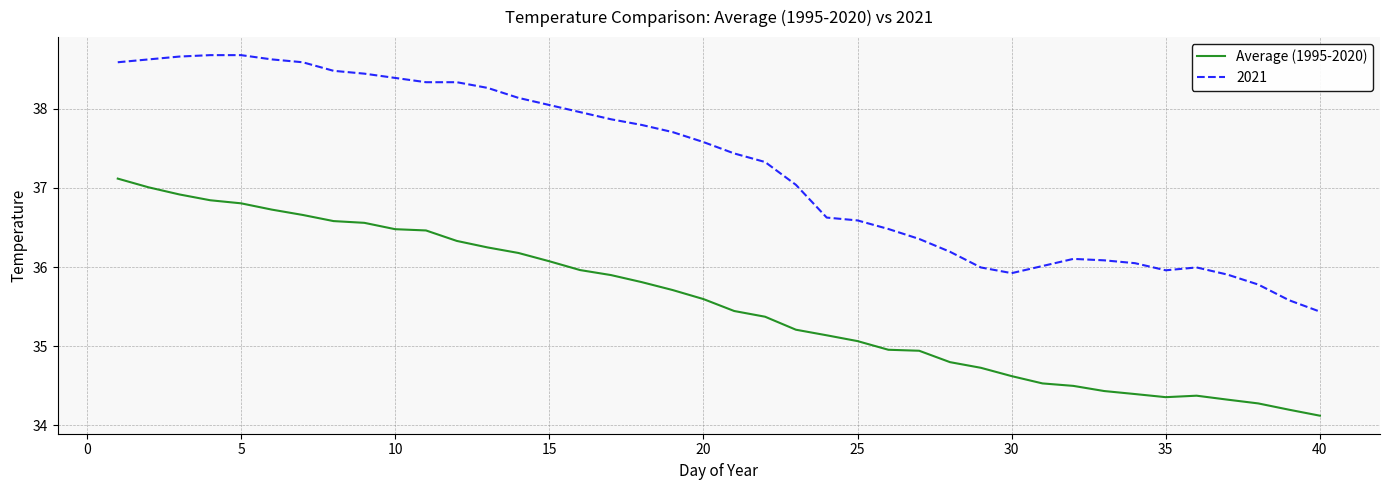

List the series in order of their overall mean, highest first.

2021, Average (1995-2020)